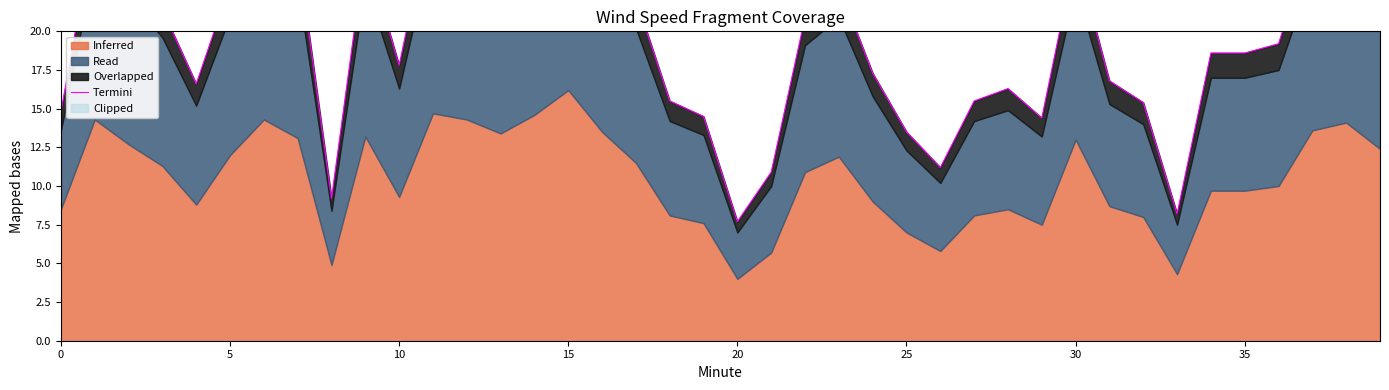

How many lines are shown in the chart?

1